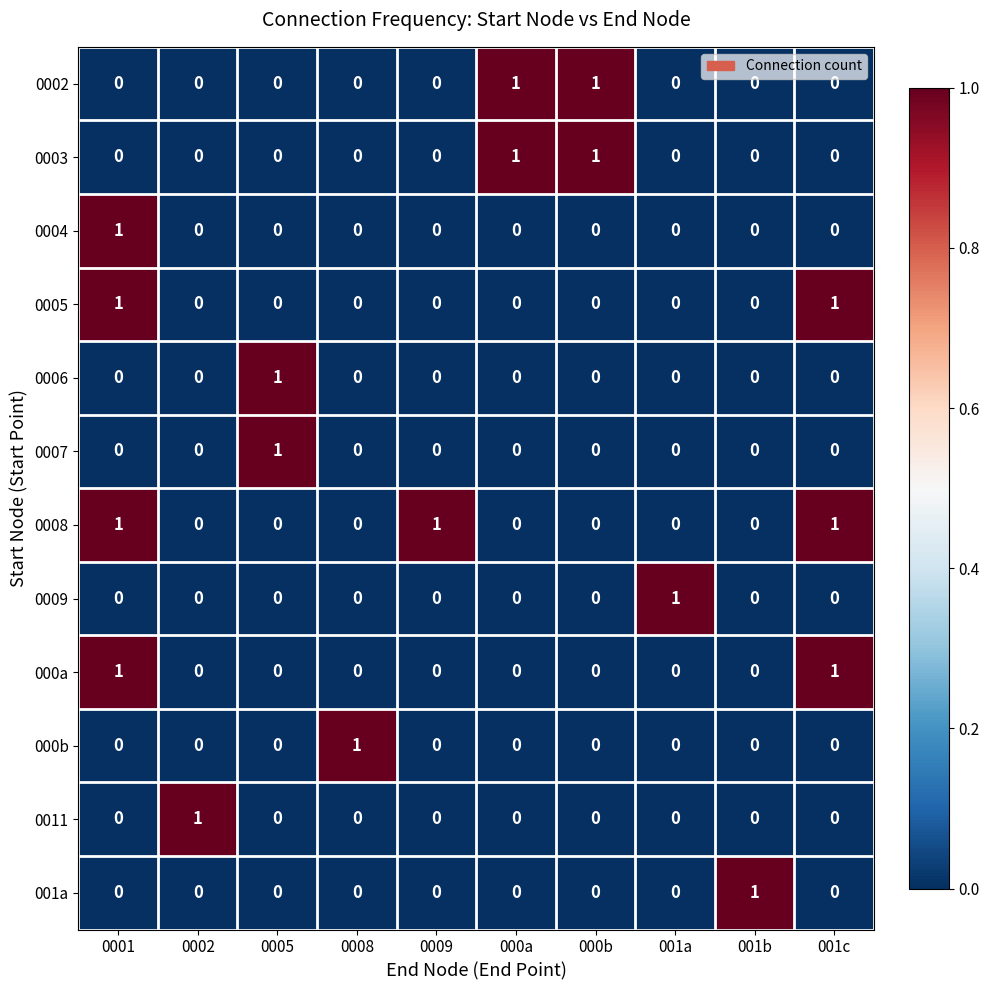

At which category is the sum across all series the highest?

0001